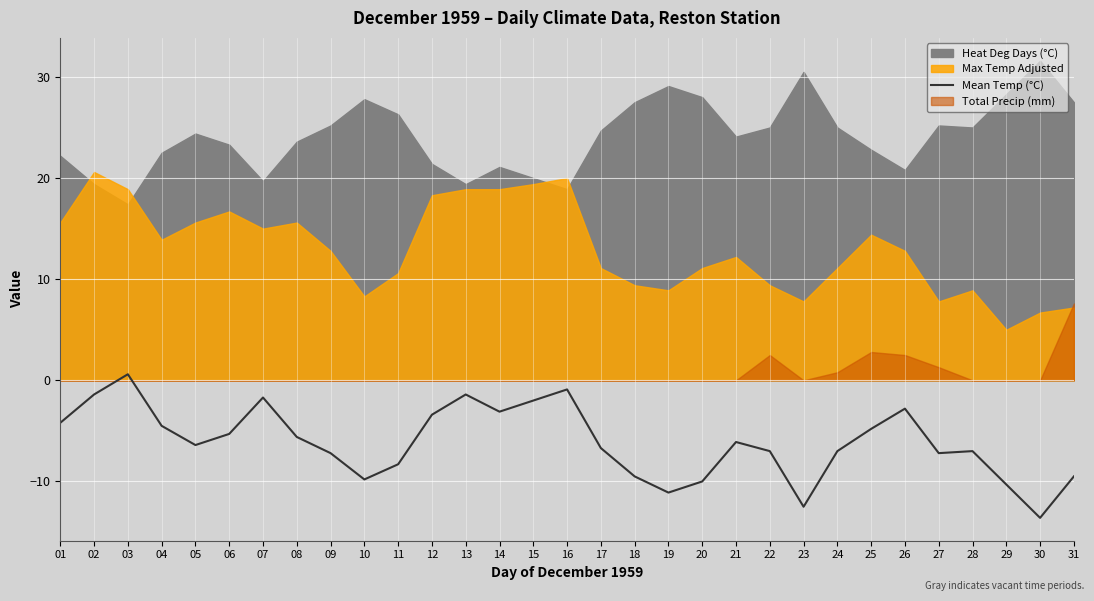

Which category has the lowest value in the Mean Temp (°C) series?

30